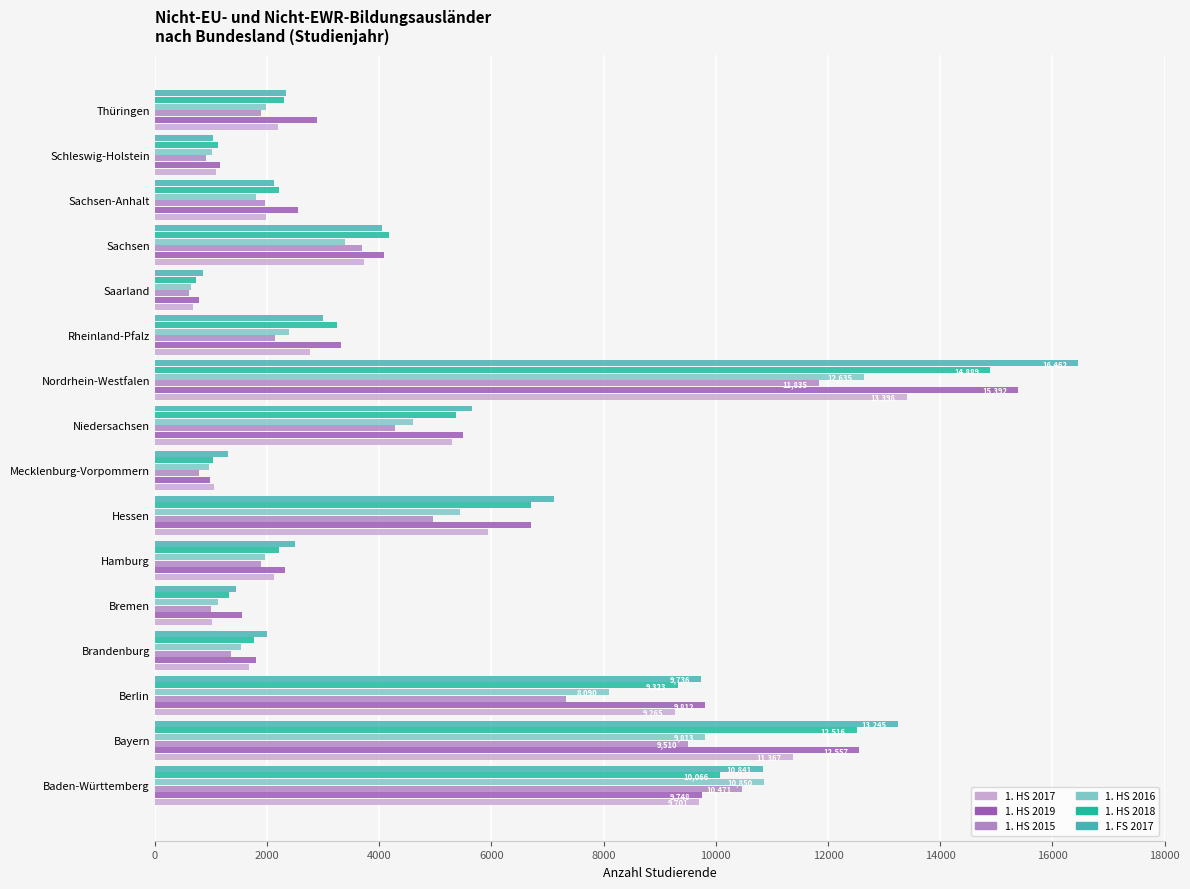

What is the smallest value displayed?

615